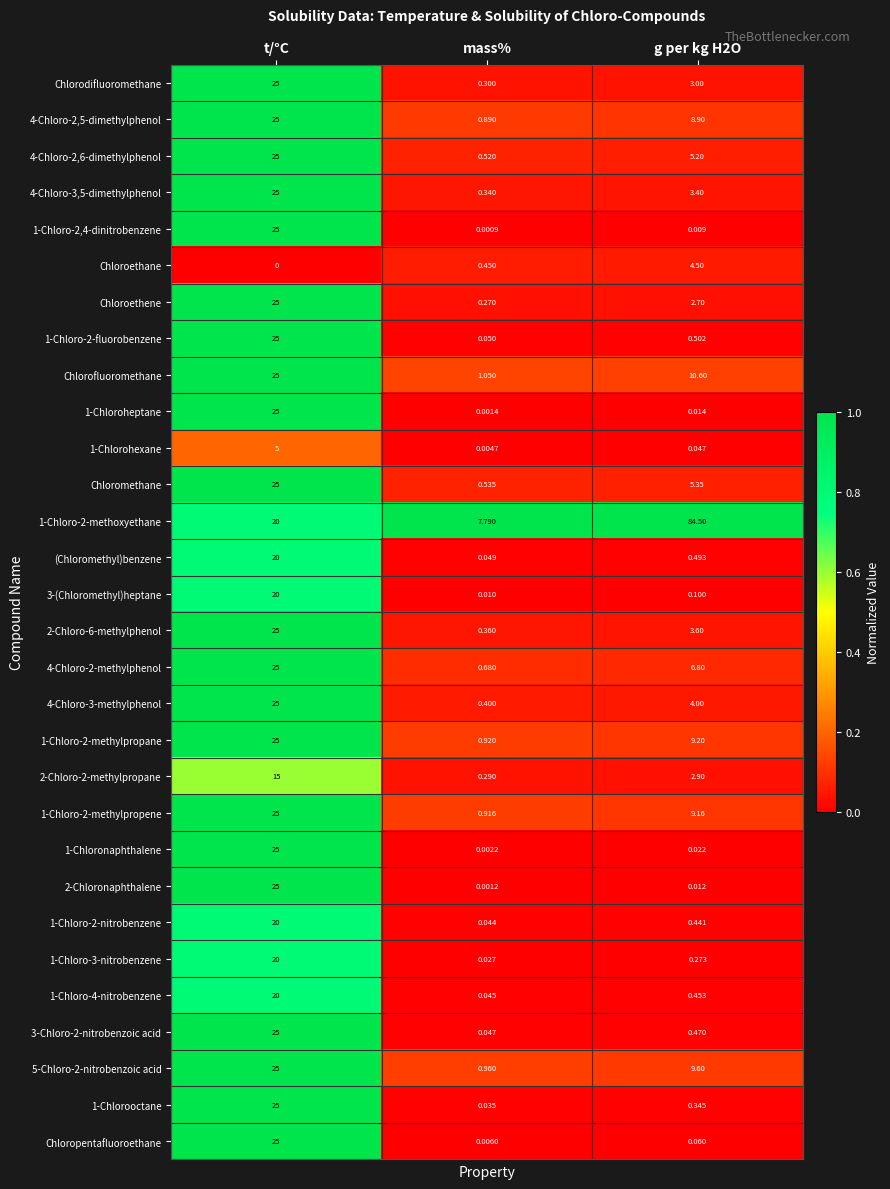

At which label does Chloroethene reach its minimum?

mass%